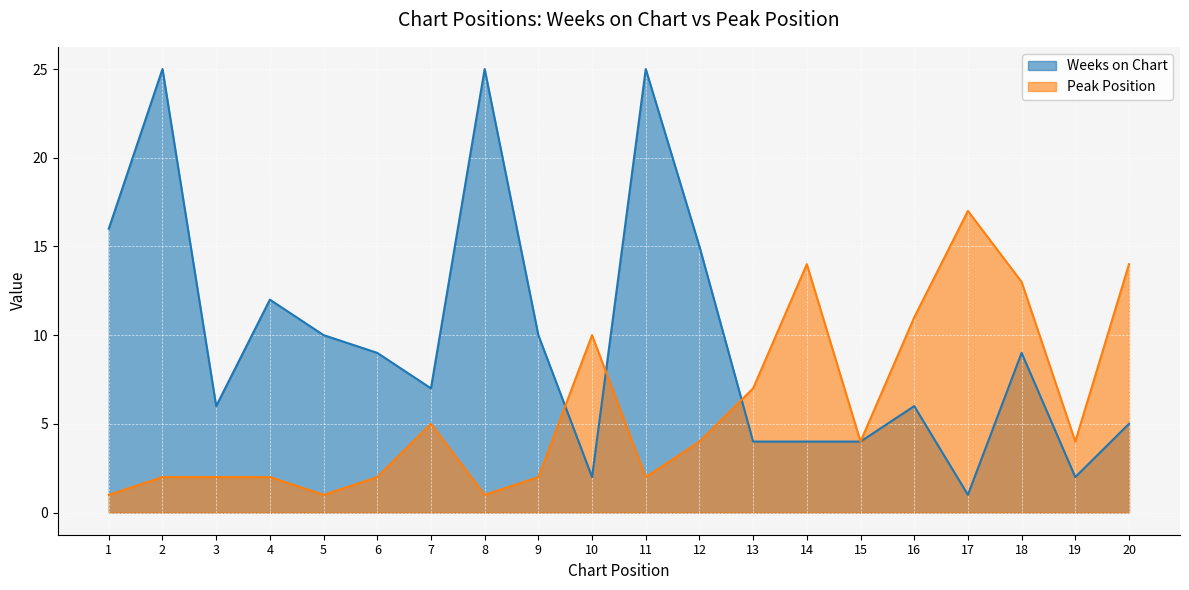

How many data points in Peak Position are above 4?

8